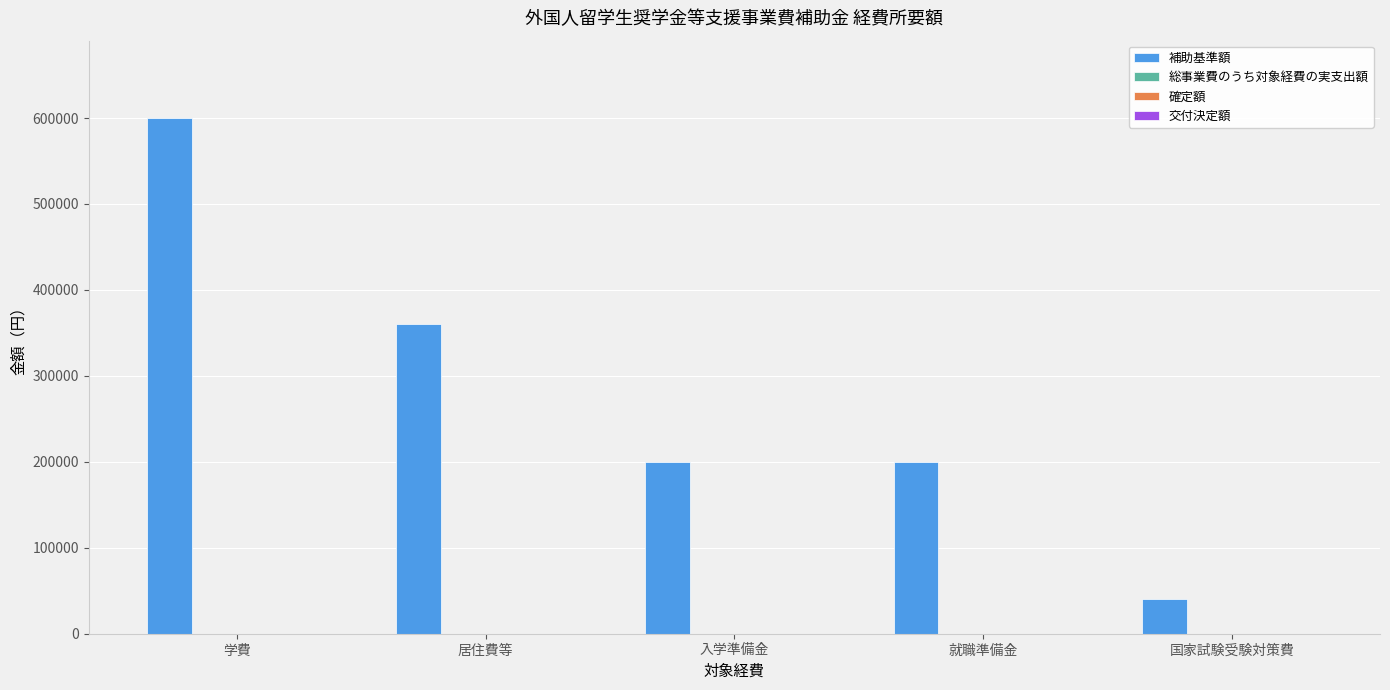

What is the minimum value shown in the chart?

40000